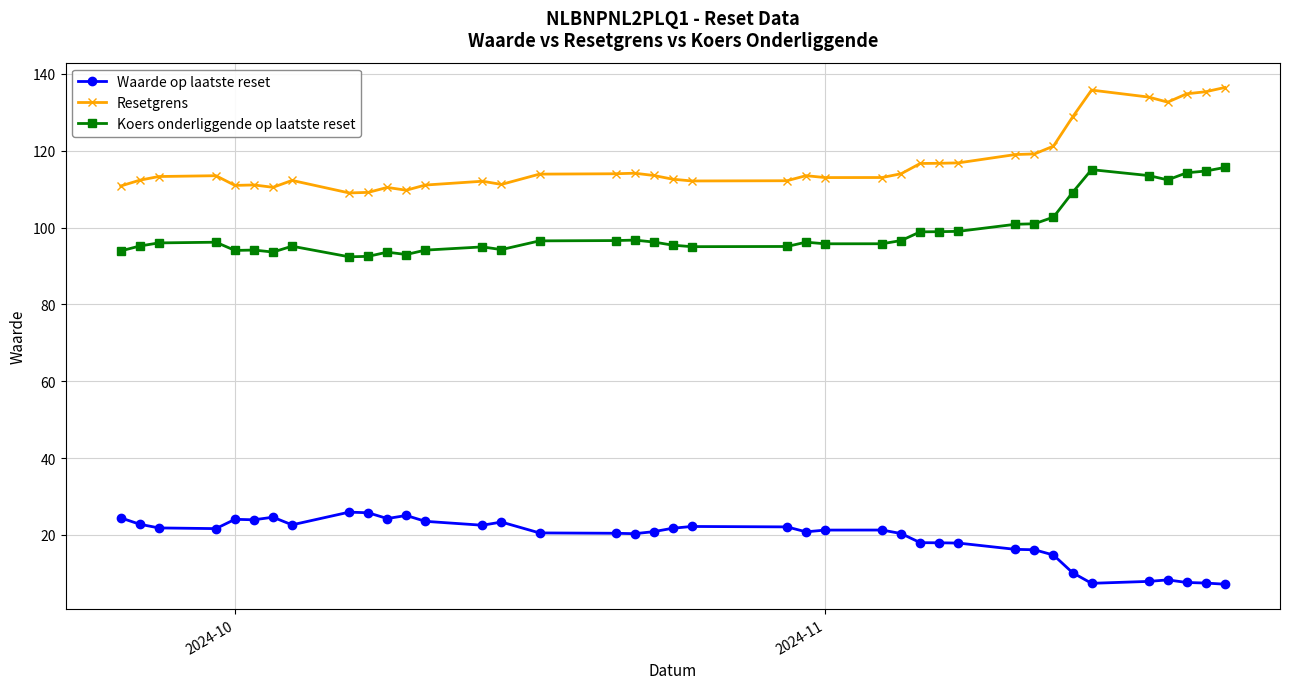

Rank the series by their maximum value, from highest to lowest.

Resetgrens, Koers onderliggende op laatste reset, Waarde op laatste reset